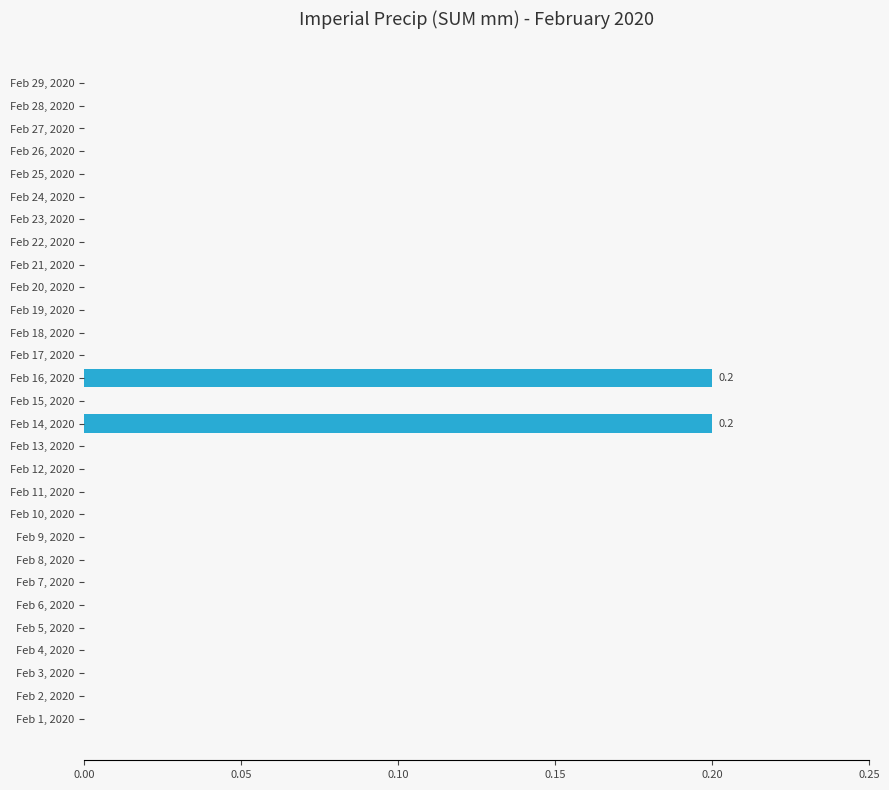

True or false: the data shows 0.1 at Feb 13, 2020.

False